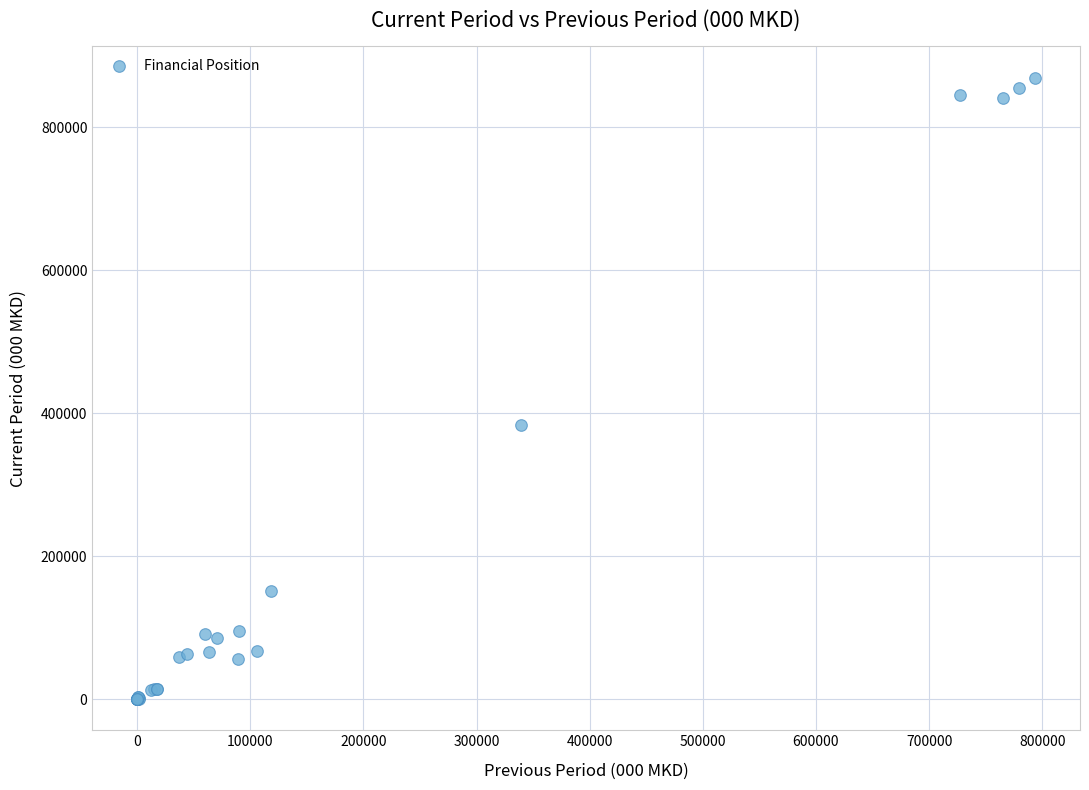

What Y value in the scatter plot is closest to 434600?

383739